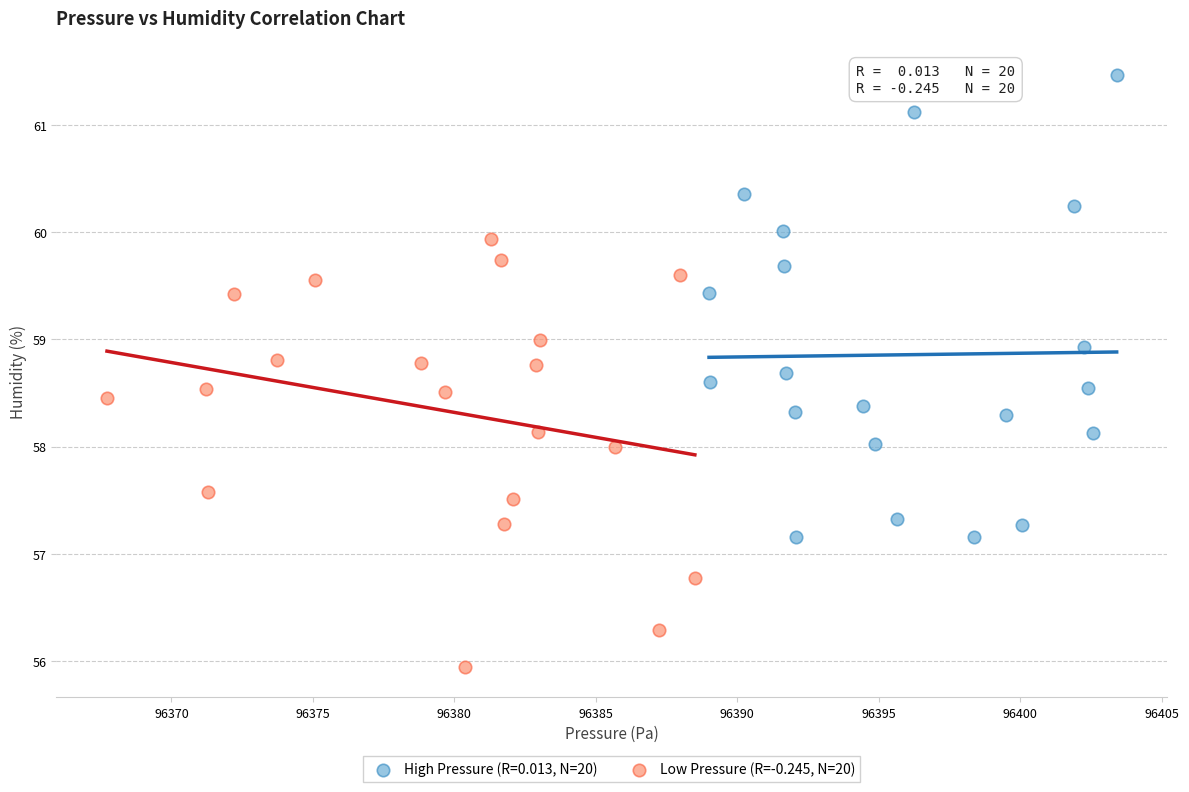

Which series contains the highest Y value?

High Pressure (R=0.013, N=20)